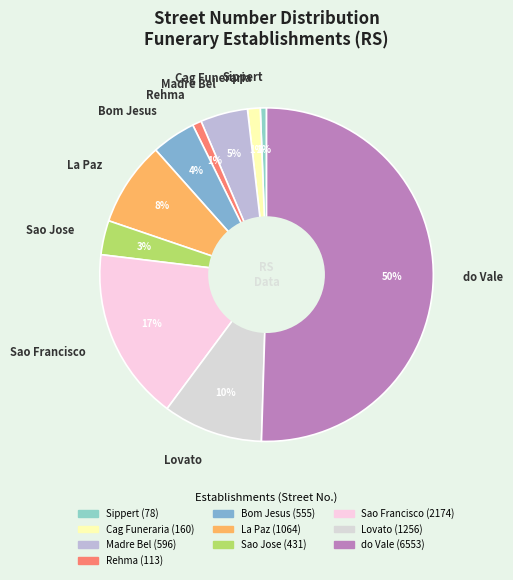

Which slice represents more than half of the pie?

do Vale